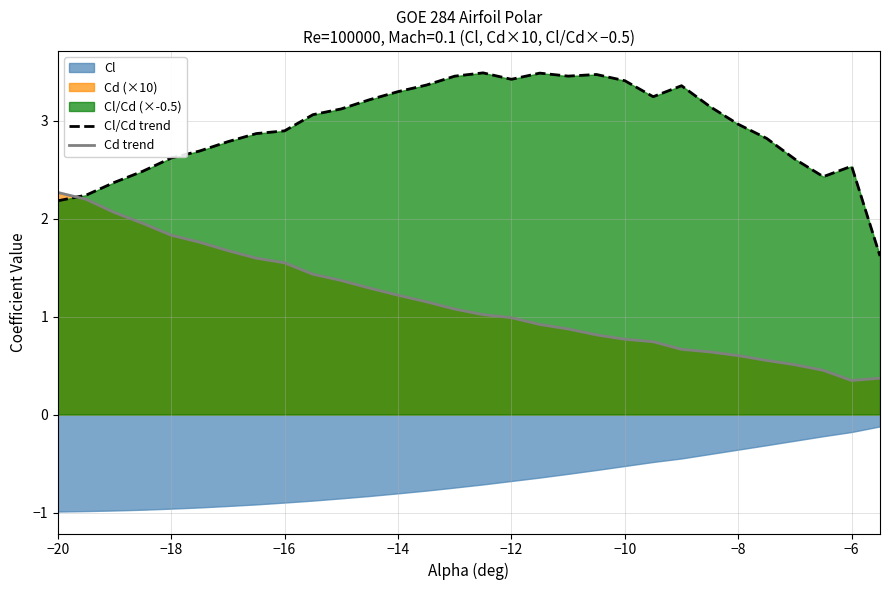

The value of Cl/Cd trend at −18 is 1.6. True or false?

False